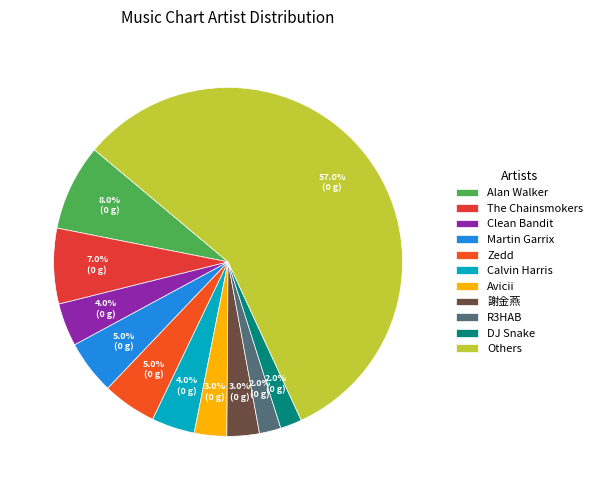

Count the number of slices in the pie.

11